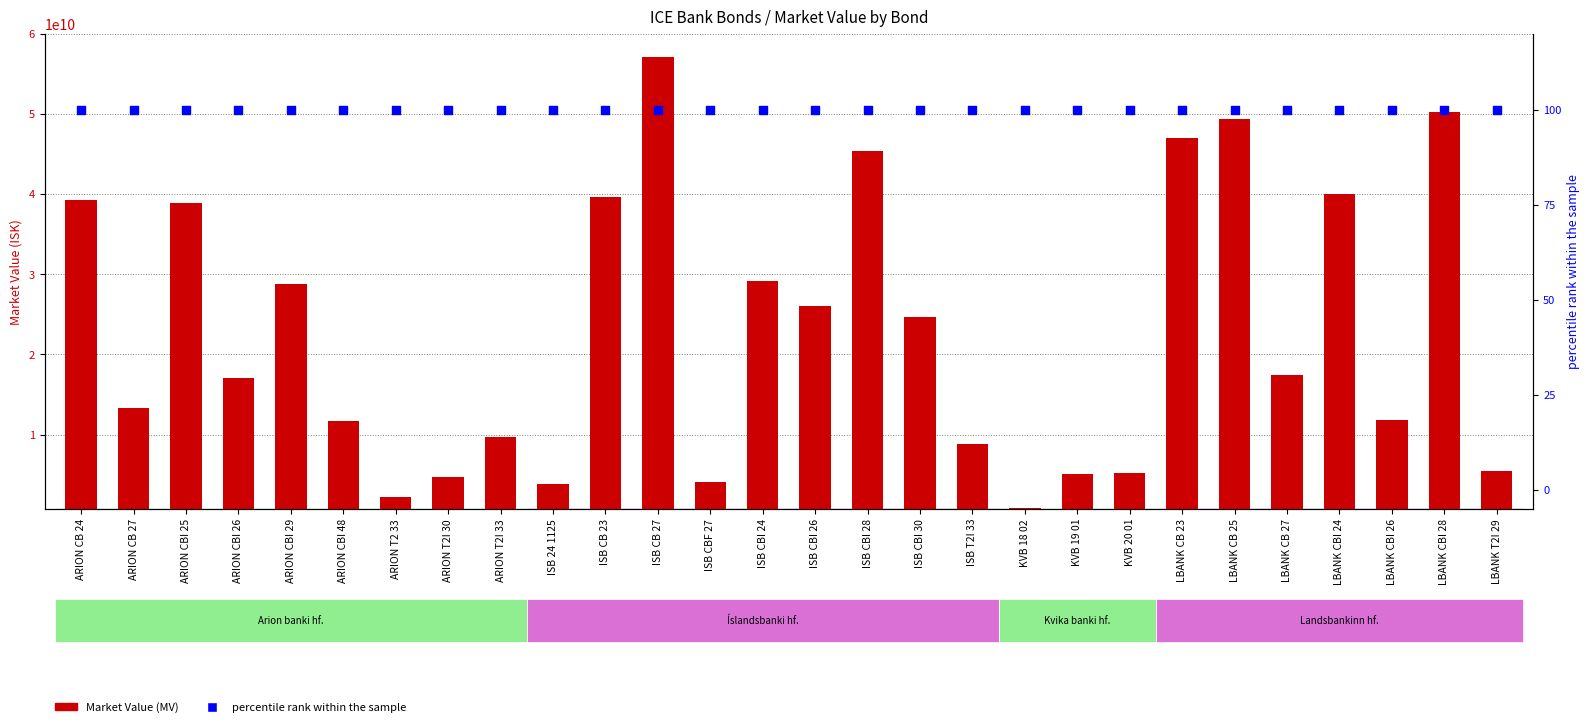

Which series reaches the maximum Y coordinate?

Market Value (MV)